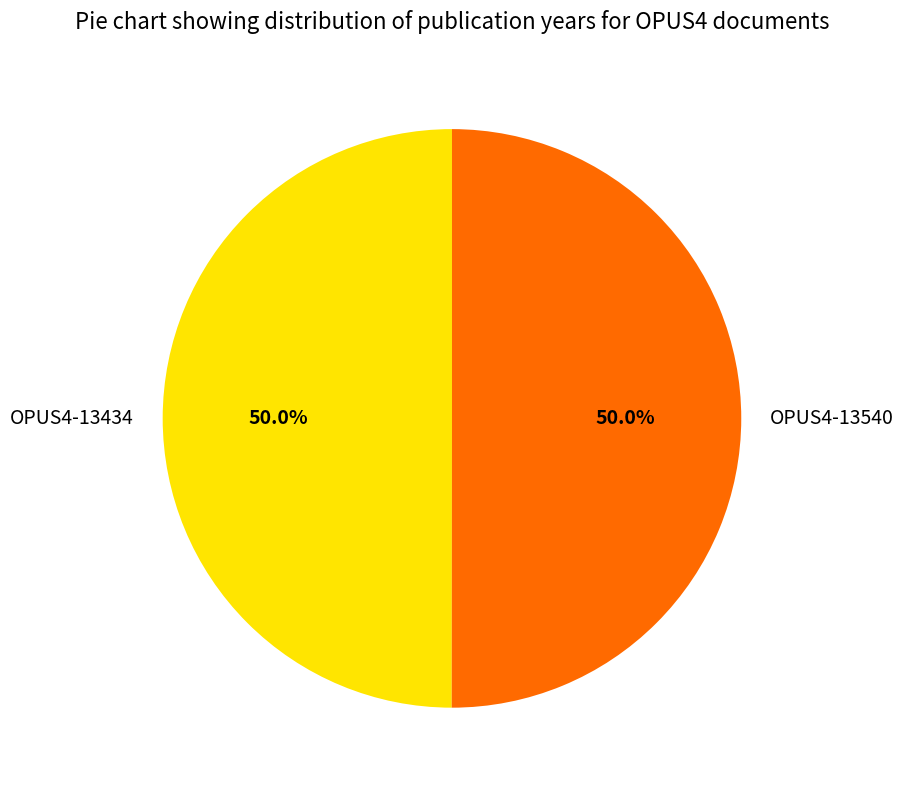

How many slices are in this pie chart?

2